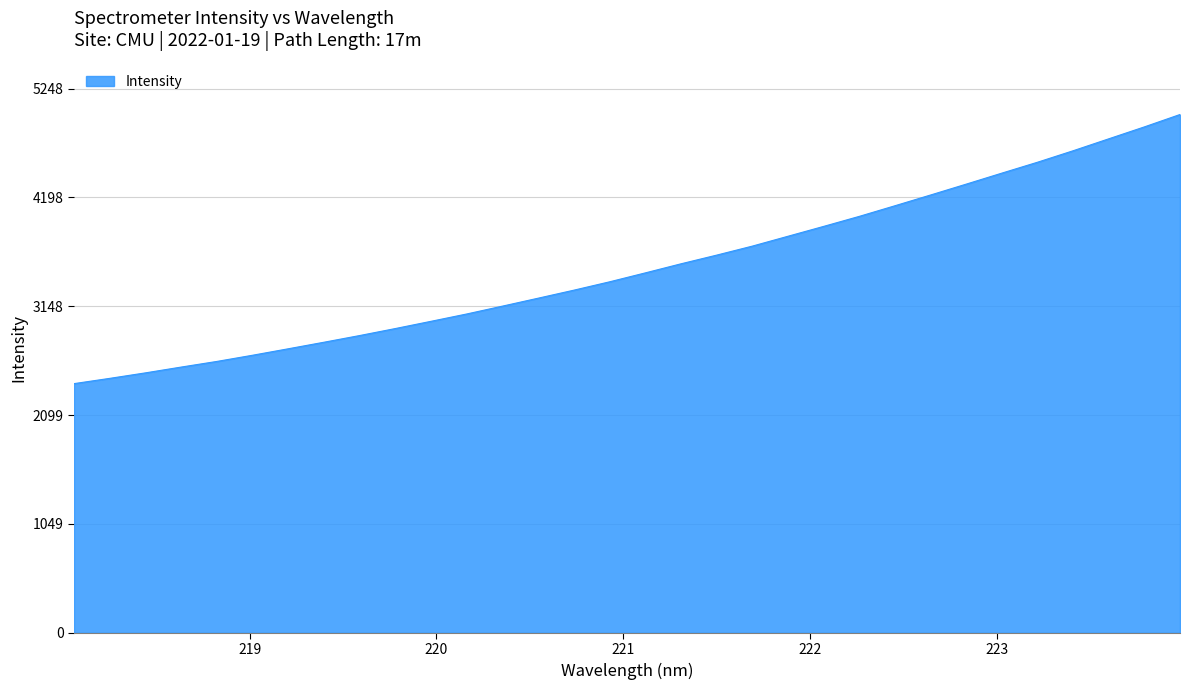

What is the maximum value shown in the chart?

4998.2